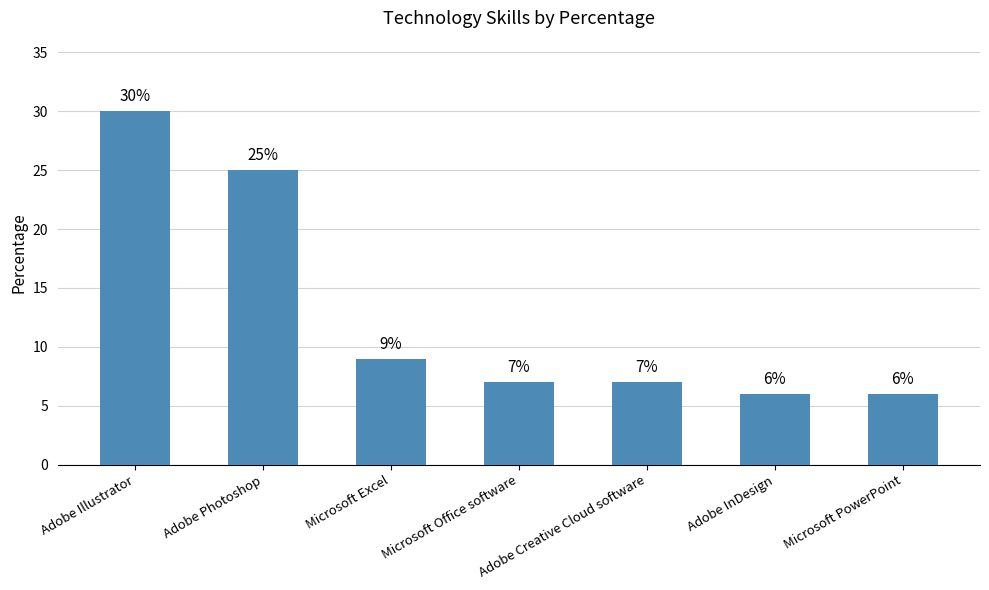

Between Microsoft PowerPoint and Microsoft Excel, which is larger?

Microsoft Excel